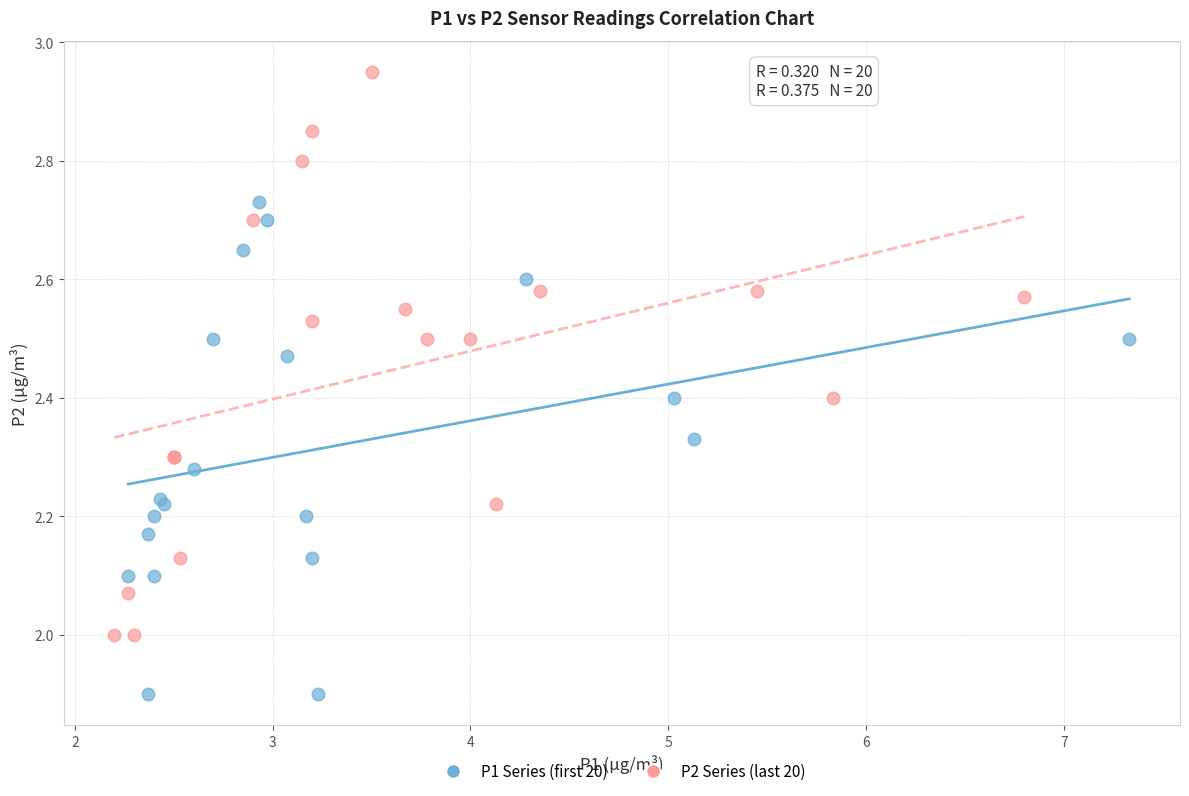

Which series reaches the minimum Y coordinate?

P1 Series (first 20)